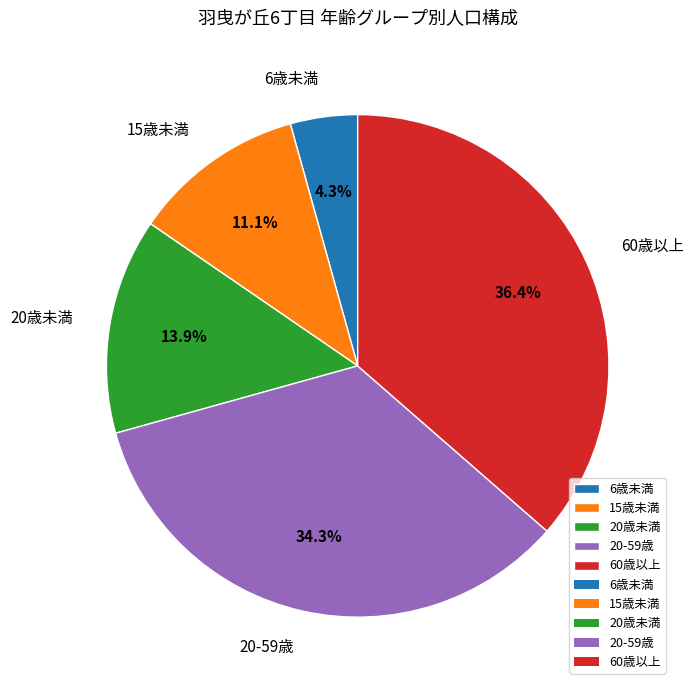

True or false: 60歳以上 accounts for 36% of the total.

True